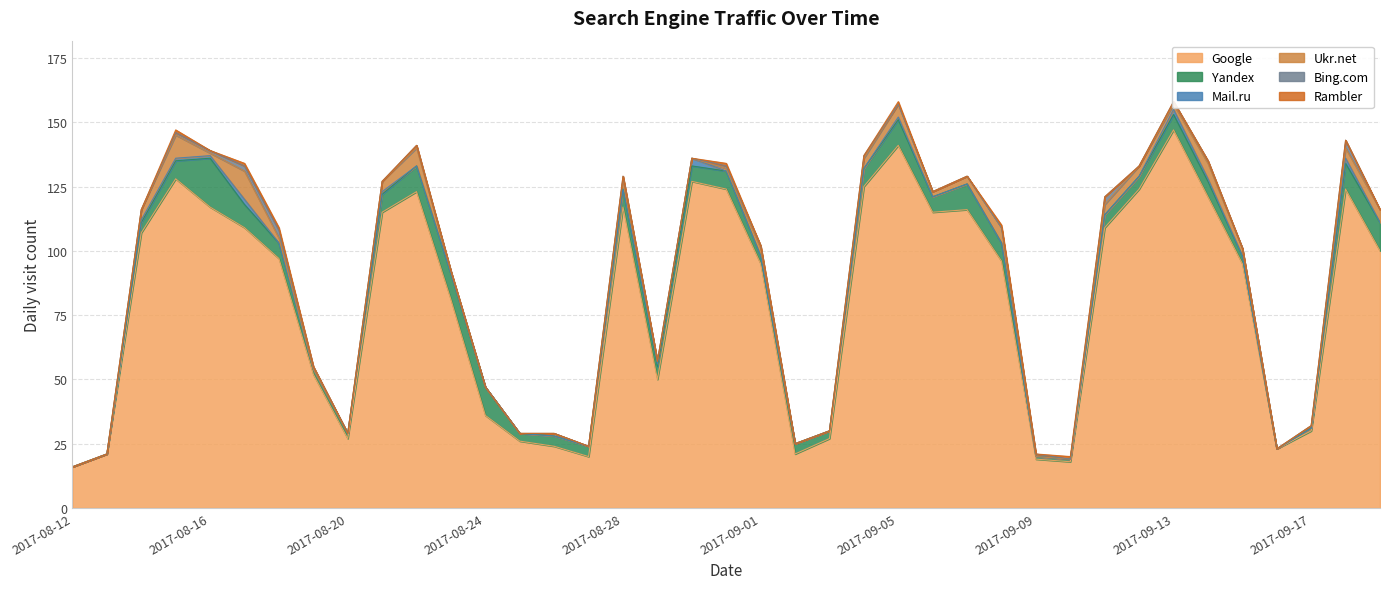

Where is Mail.ru nearest to the value 1?

2017-08-14